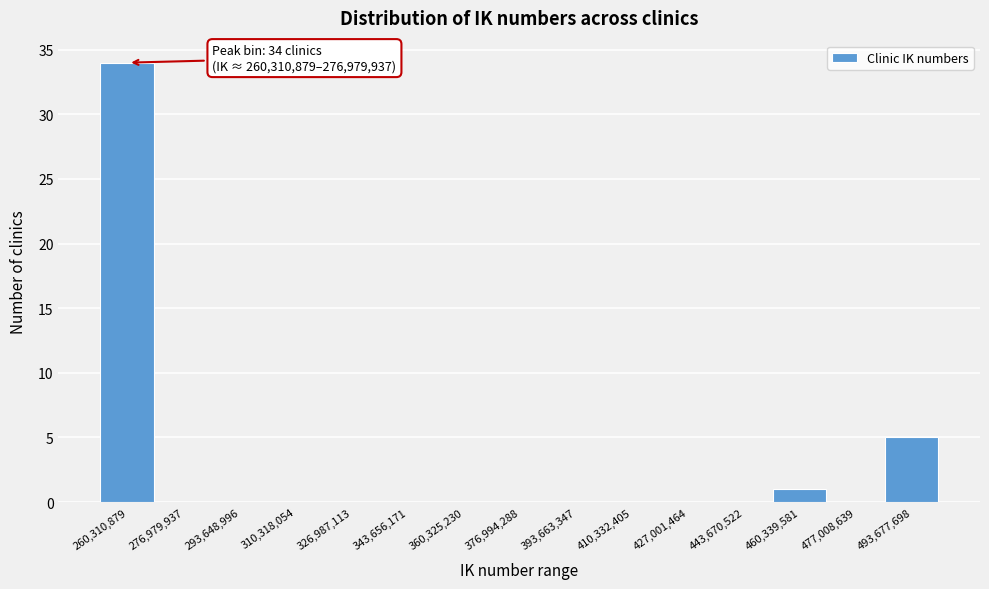

Reading left to right, extract all data points from this chart.

260,310,879=34	276,979,937=0	293,648,996=0	310,318,054=0	326,987,113=0	343,656,171=0	360,325,230=0	376,994,288=0	393,663,347=0	410,332,405=0	427,001,464=0	443,670,522=0	460,339,581=1	477,008,639=0	493,677,698=5